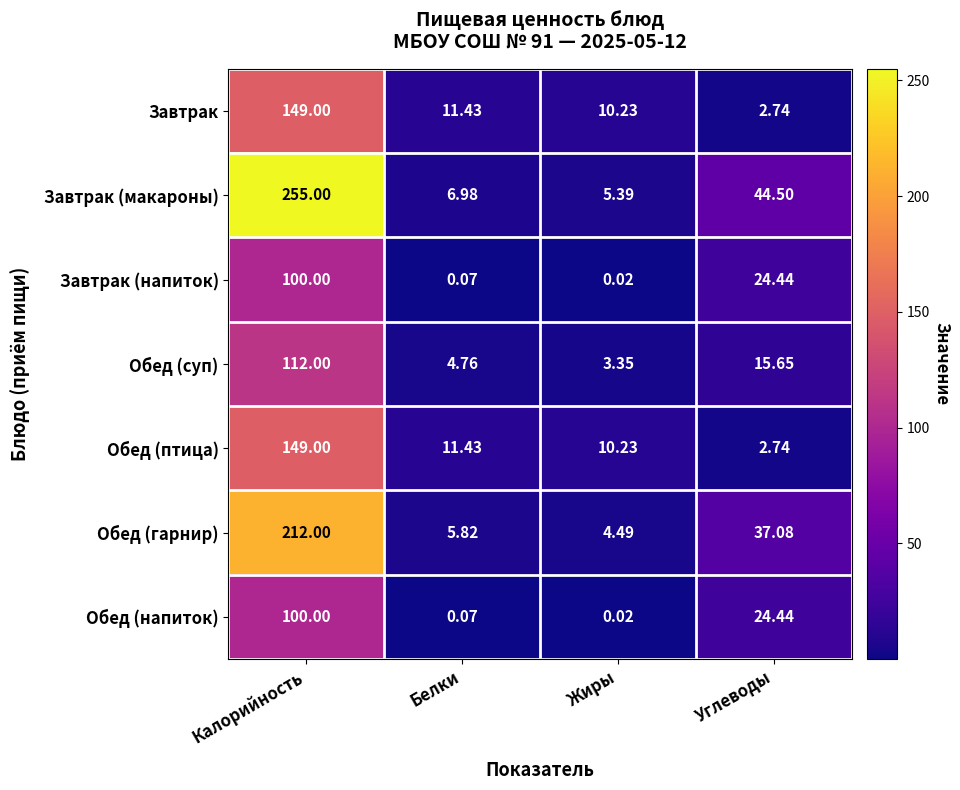

Between Калорийность and Белки, which series saw the biggest shift?

Завтрак (макароны)